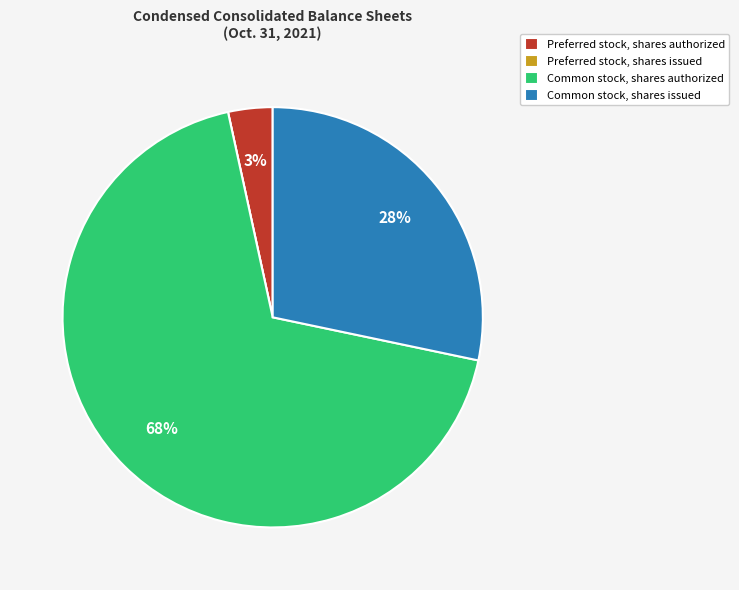

To the nearest percent, what is the difference between the Common stock, shares issued and Common stock, shares authorized slice percentages?

40%